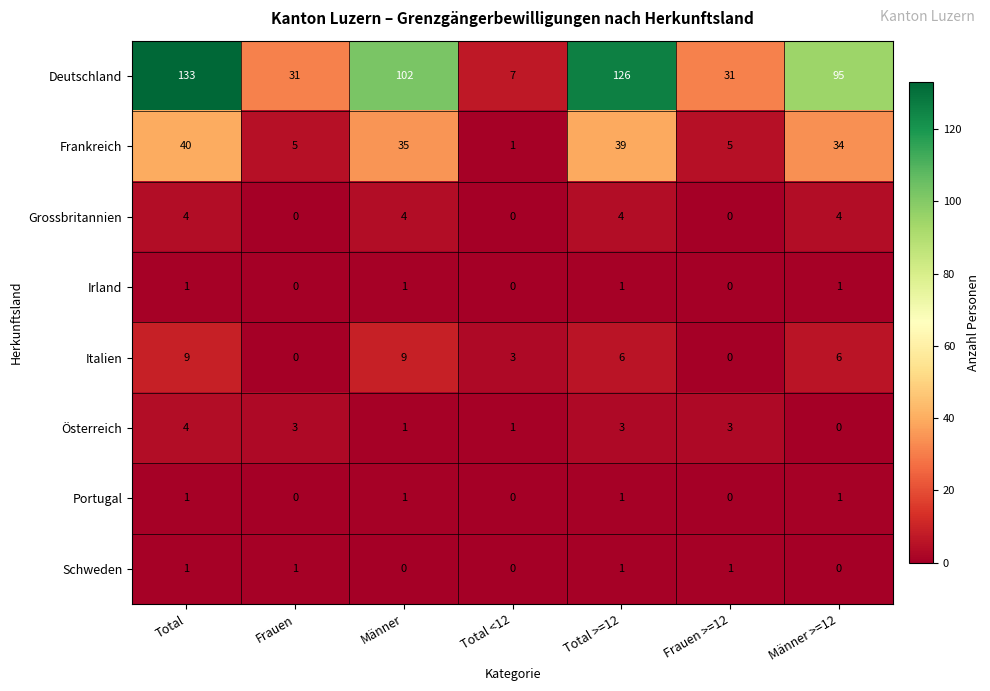

True or false: Italien has a value of 0 at Frauen >=12.

True